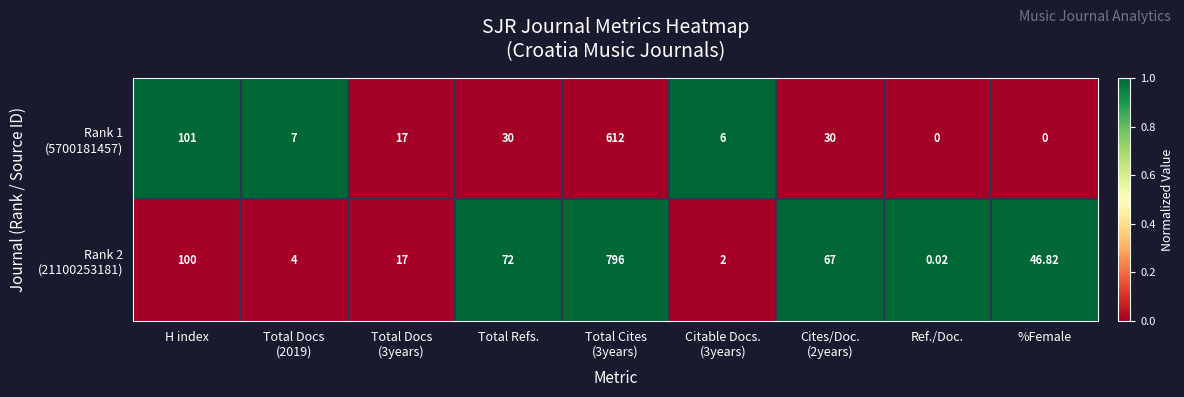

What is the total value across all series at %Female?

46.8